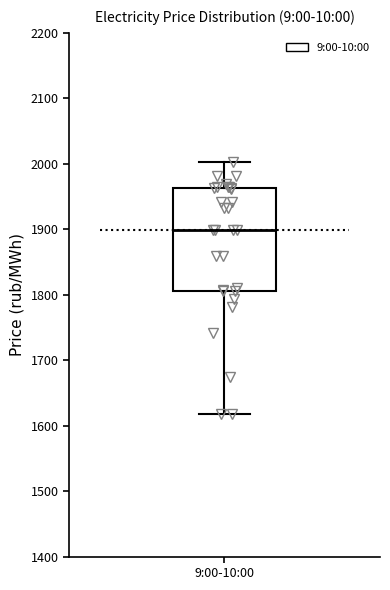

Read this box plot against the y-axis: the position of the median line, the range covered by the box, and the ends of both whiskers. The values are not printed on the chart, so give them approximately, as read against the axis.

median 1900, box 1810 to 1960, whiskers 1620 to 2000